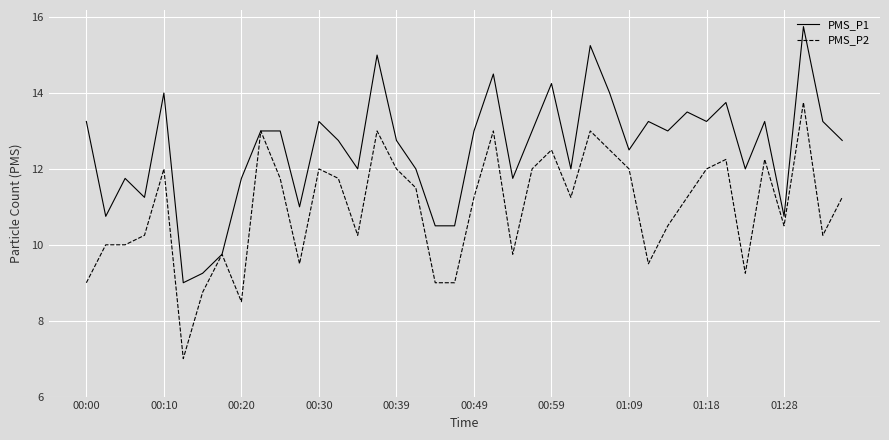

Rank the series by their average value, from highest to lowest.

PMS_P1, PMS_P2